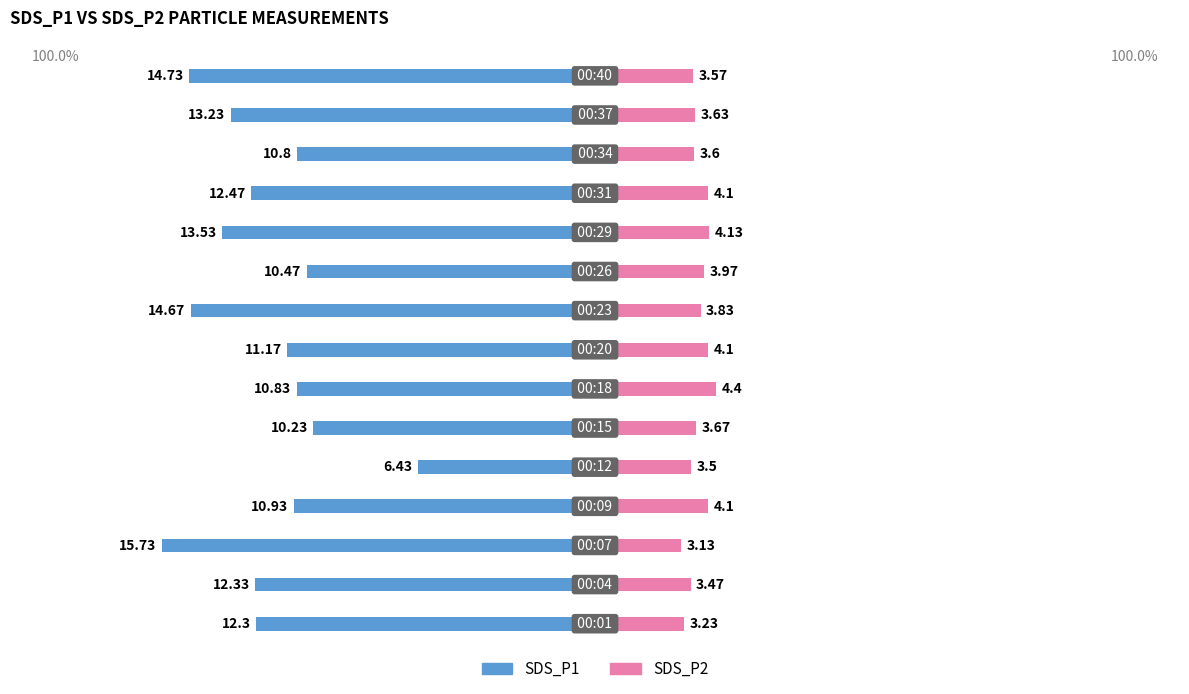

What is the value of the SDS_P2 bar at the 1st from the left?

3.2